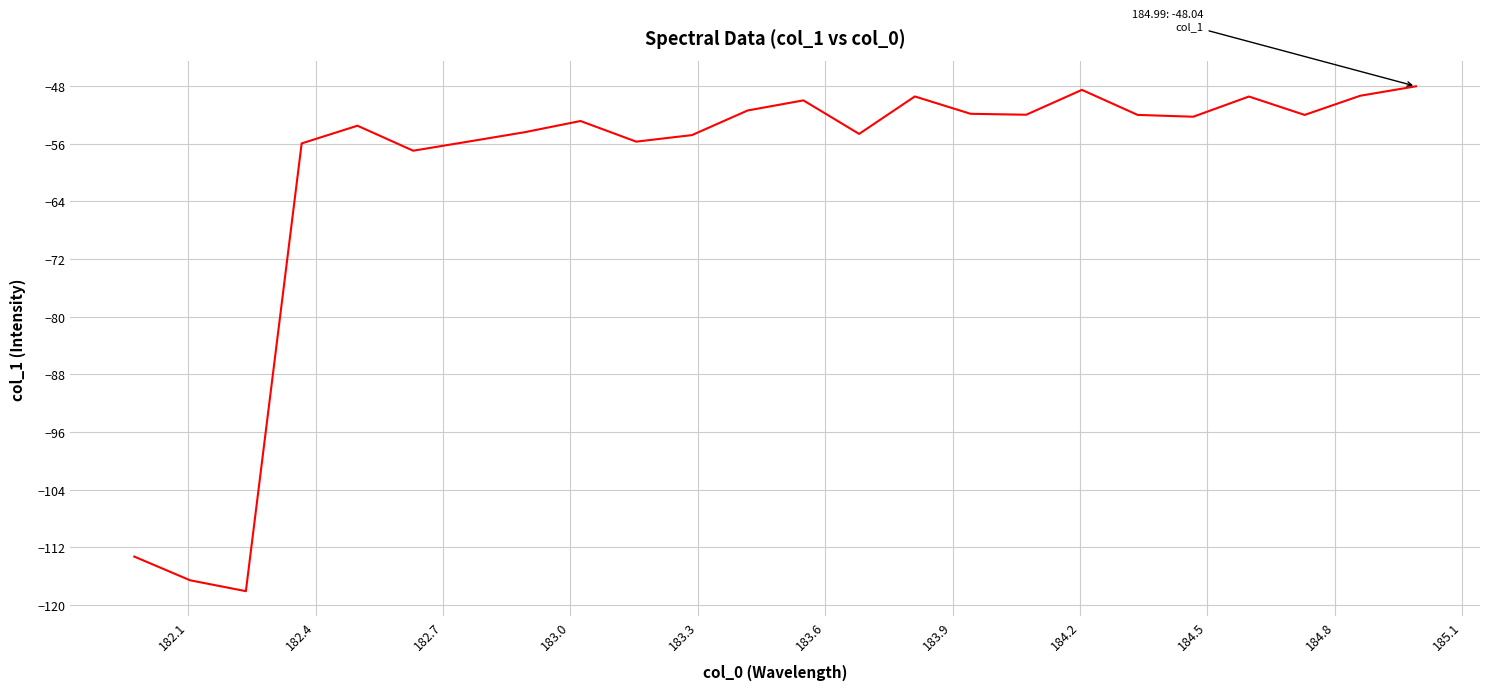

What is the difference between the maximum and minimum values?

70.1